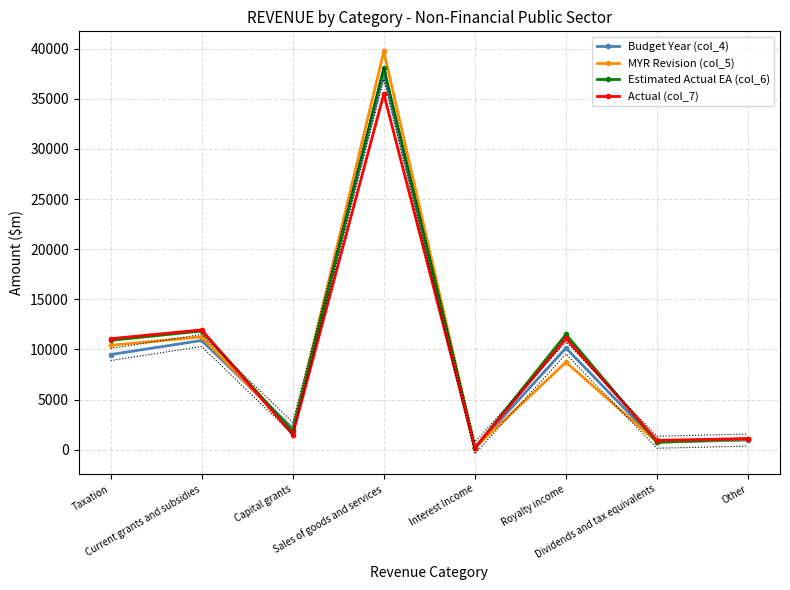

What is the label of the 4th point from the left?

Sales of goods and services